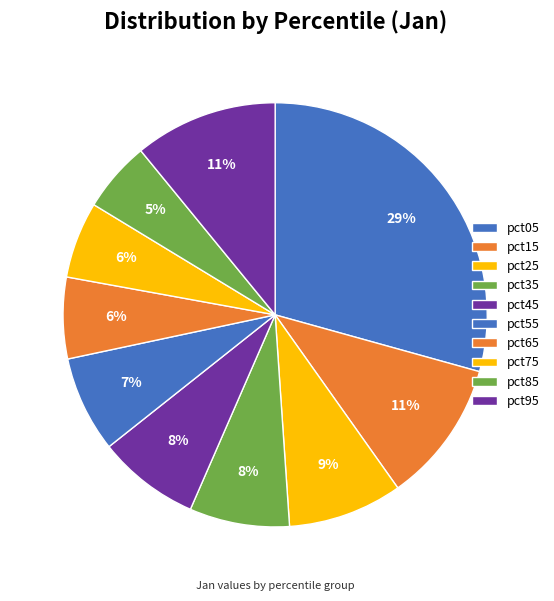

To the nearest percent, what is the difference between the largest and smallest slice percentages?

24%